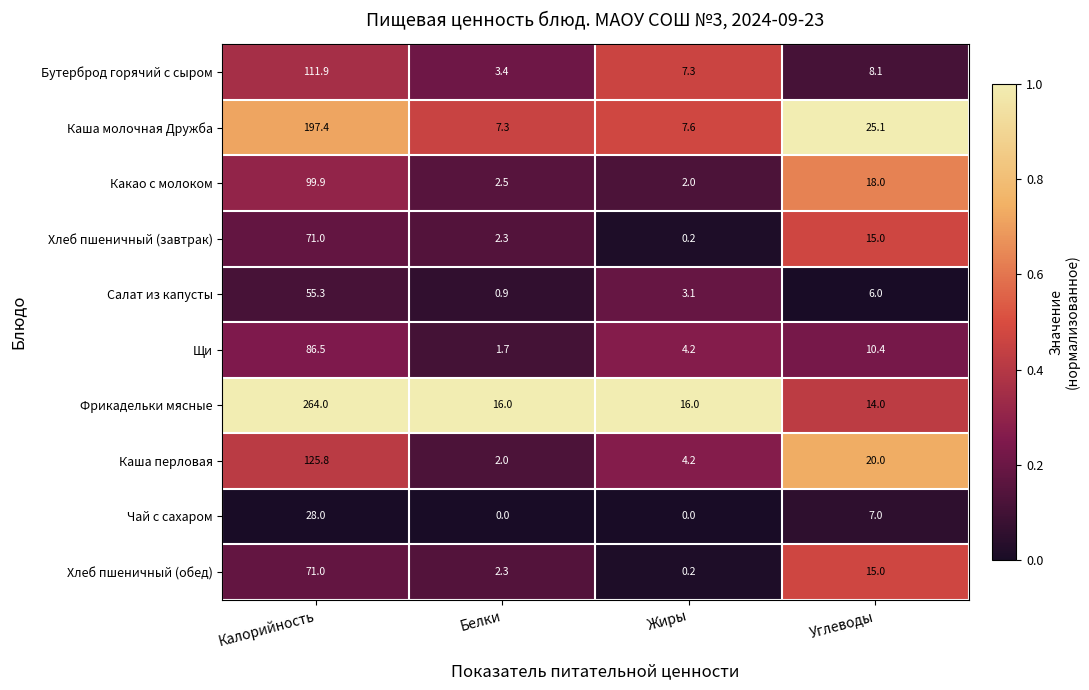

Which series has the largest total across all categories?

Фрикадельки мясные